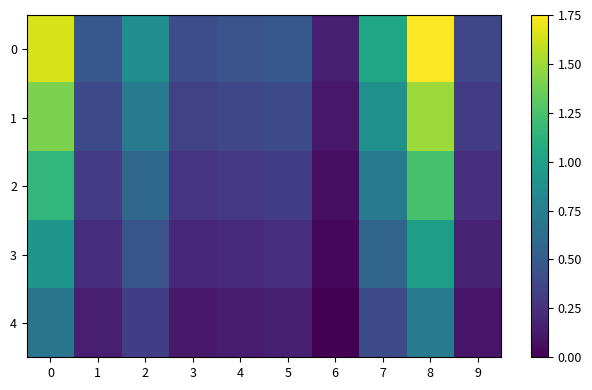

Where is 1 nearest to the value 0?

6